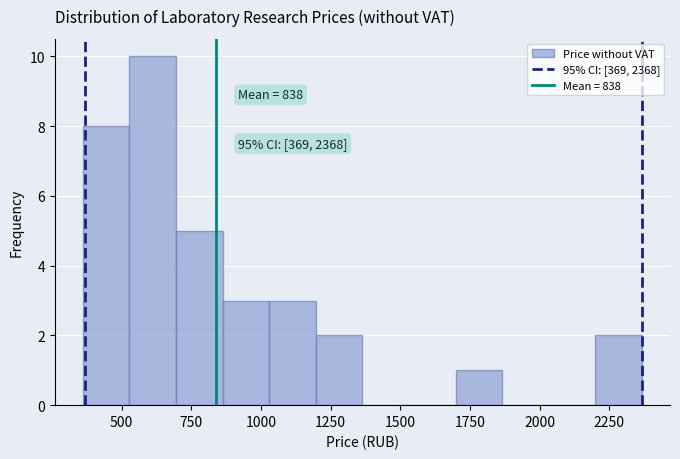

Read against the x-axis, roughly where is the centre of the tallest bar?

600